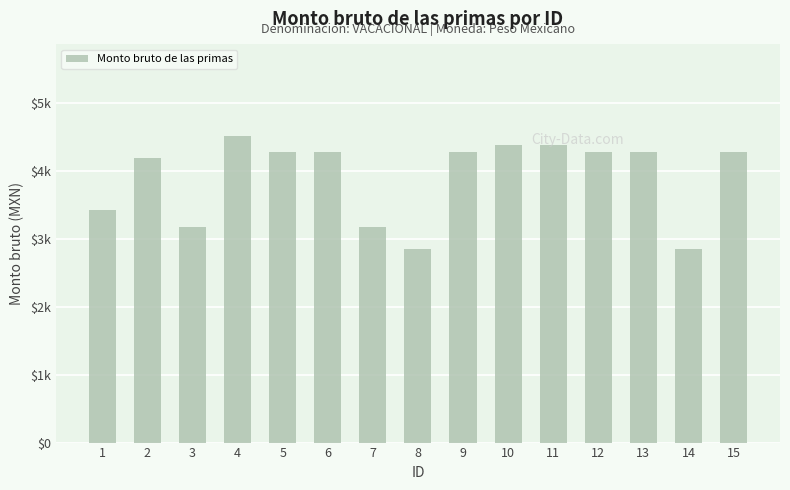

Reading left to right, what are all the values shown in this chart?

3415.8	4181.4	3179.4	4507.4	4281.1	4281.1	3179.4	2854.1	4281.1	4385.1	4385.1	4281.1	4281.1	2854.1	4281.1